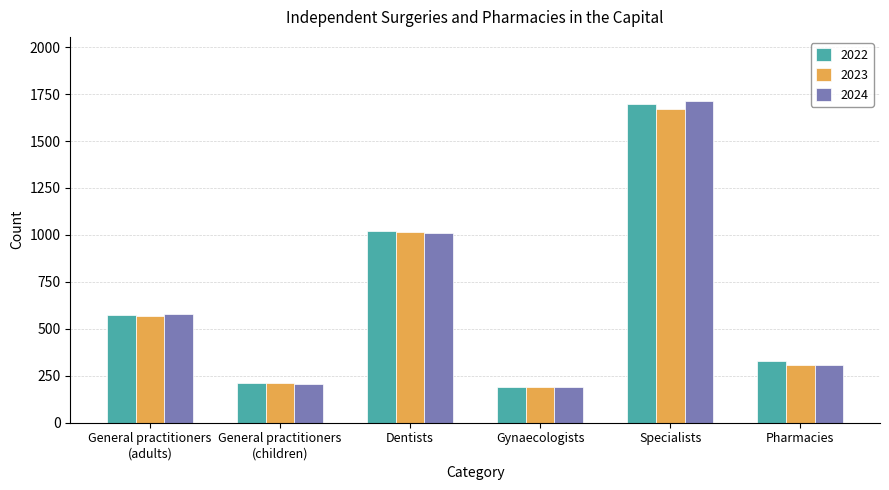

The 2022 series shows 936 at Specialists. True or false?

False